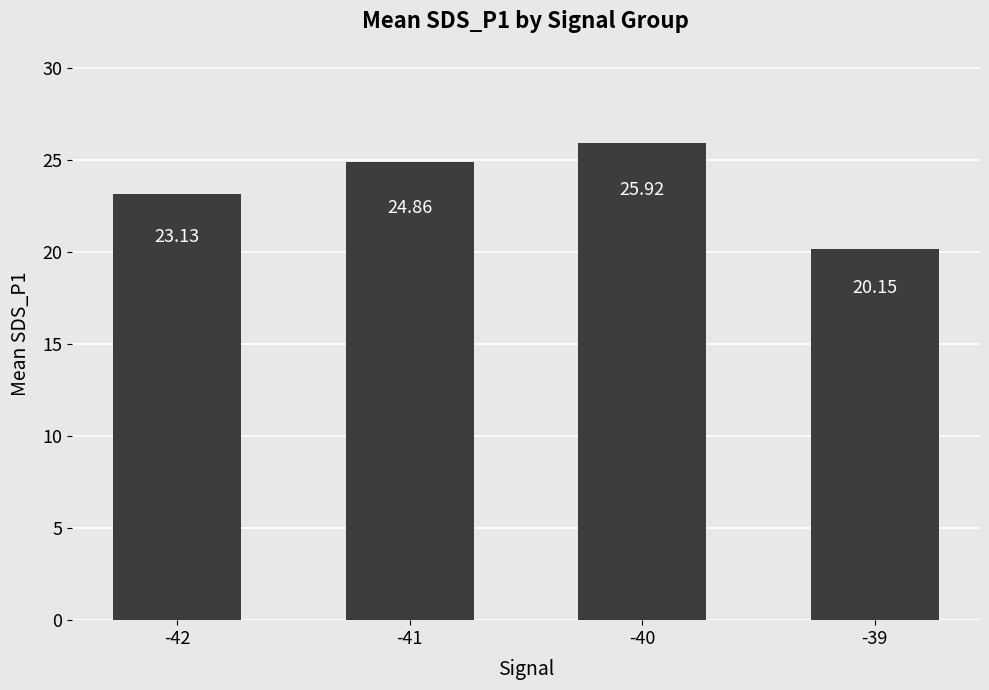

Is it true that the value at -39 is 33.5?

False